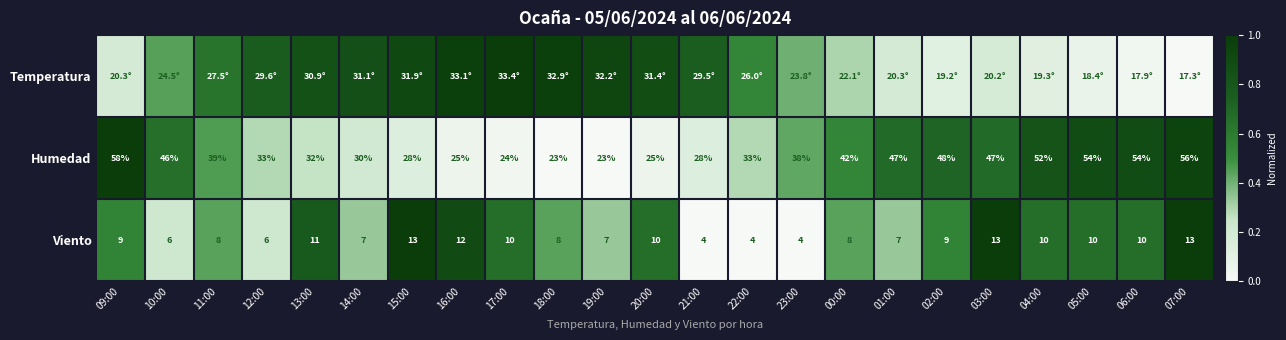

The value of Viento at 17:00 is 1.2. True or false?

False